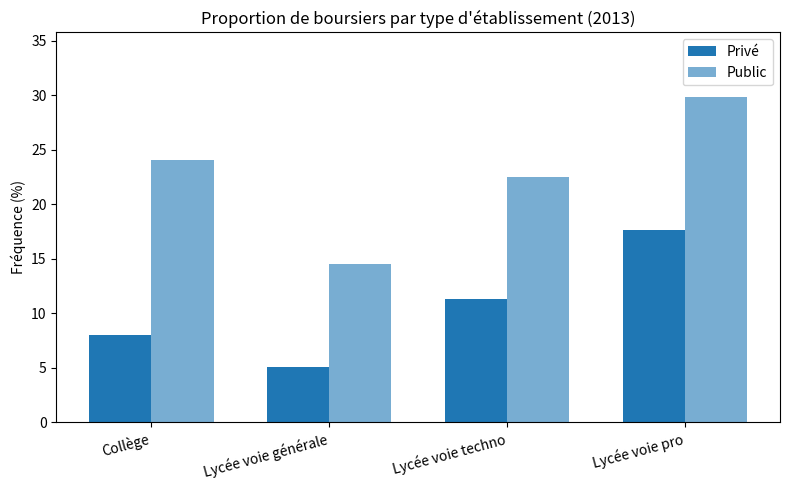

Reading left to right, list all the values displayed in this chart.

Privé: Collège=8.0	Lycée voie générale=5.1	Lycée voie techno=11.3	Lycée voie pro=17.6
Public: Collège=24.1	Lycée voie générale=14.5	Lycée voie techno=22.5	Lycée voie pro=29.8